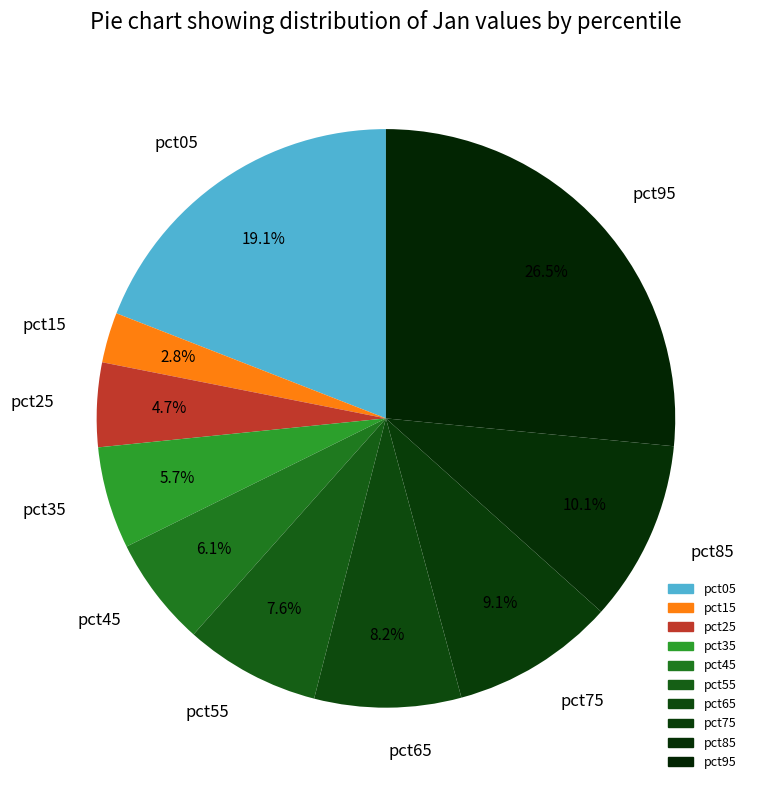

True or false: pct15 accounts for 3% of the total.

True